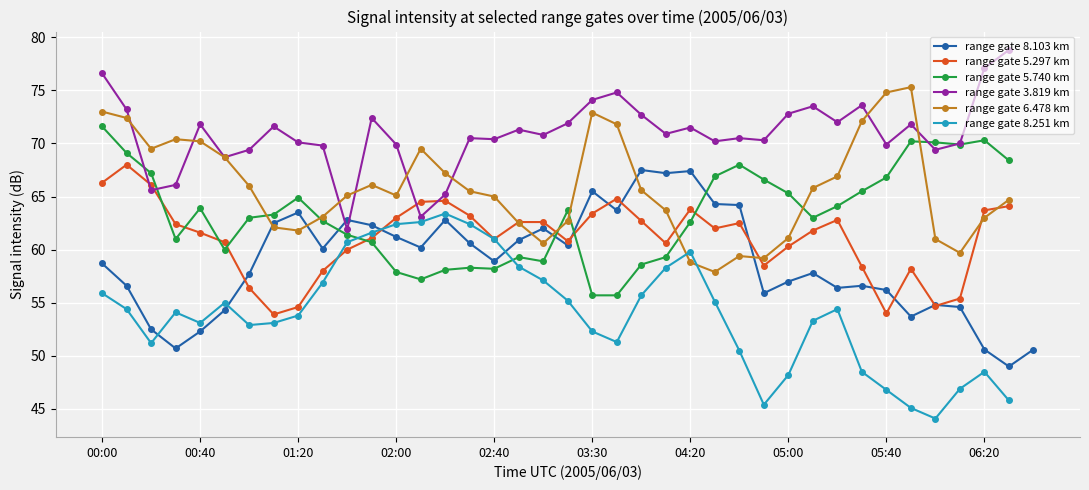

Is the value of range gate 8.251 km at 38 greater than the value of range gate 8.103 km at 26?

No